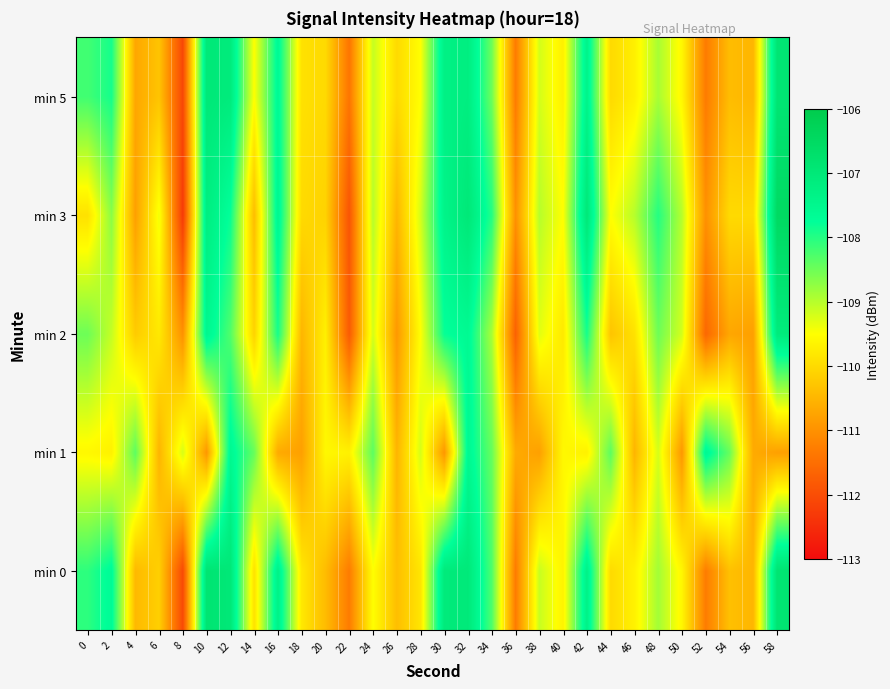

What is the difference between the highest and lowest values at 54?

2.2